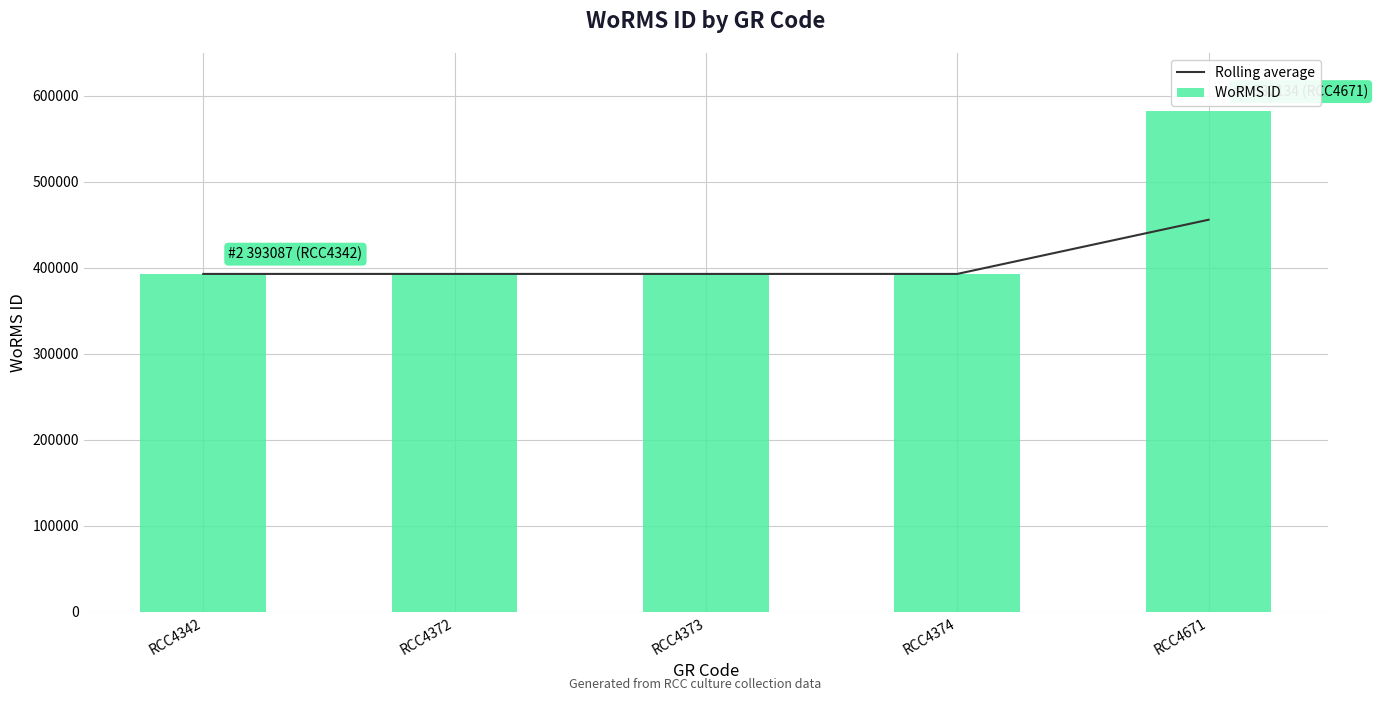

True or false: WoRMS ID has a value of 545528.6 at RCC4342.

False